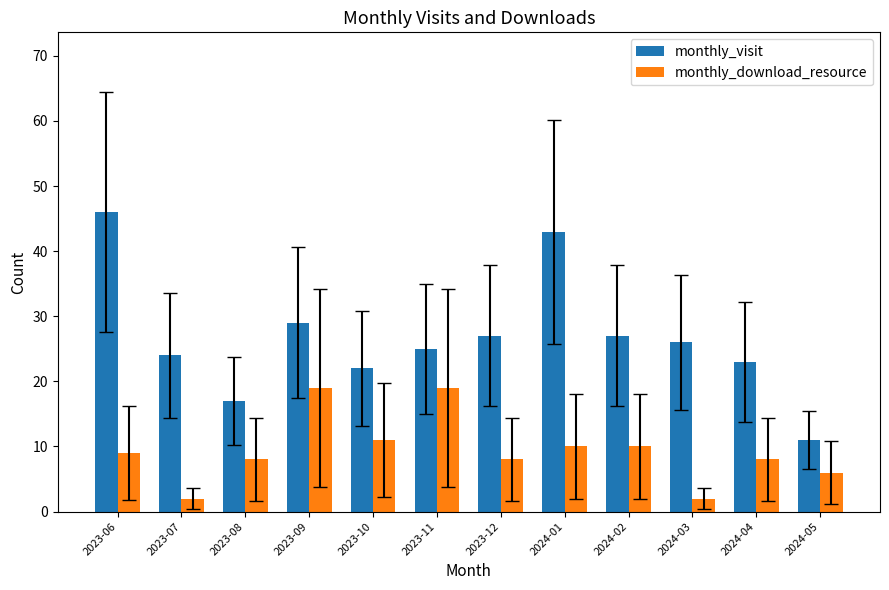

Rank the series by their average value, from highest to lowest.

monthly_visit, monthly_download_resource